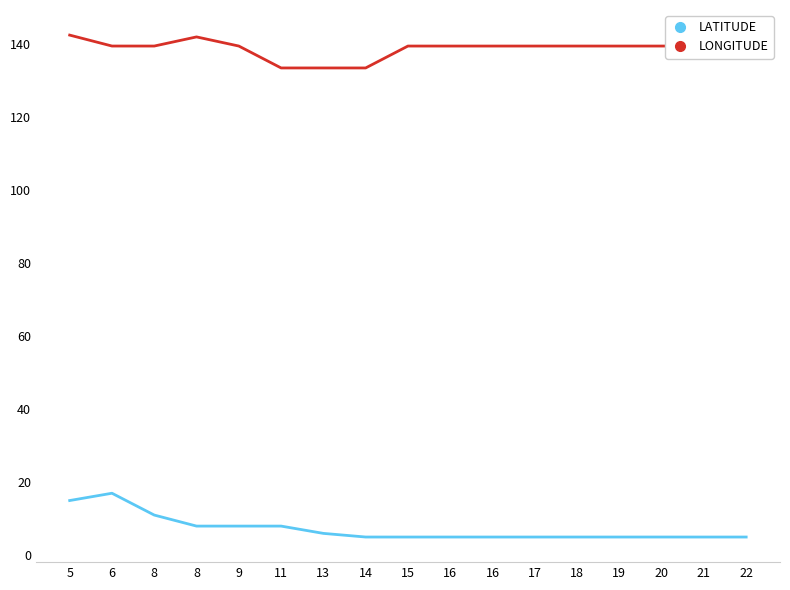

How many lines are shown in the chart?

2